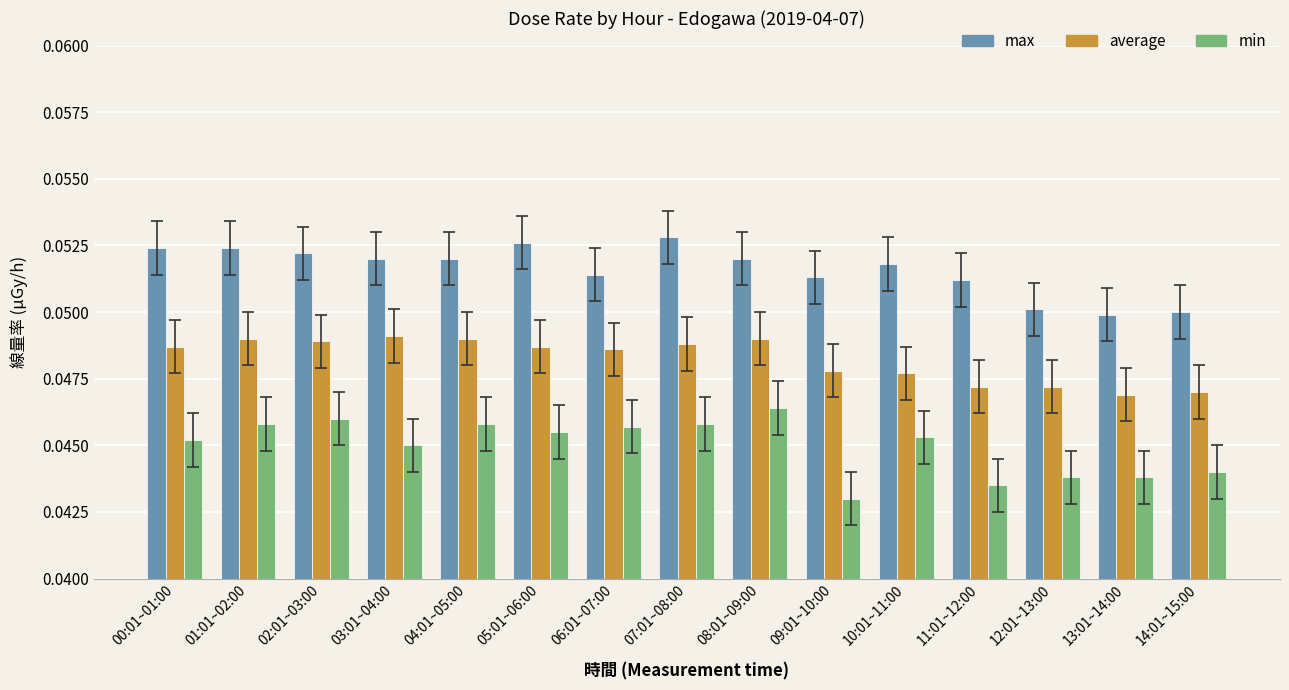

At how many categories does at least one series exceed 0?

15